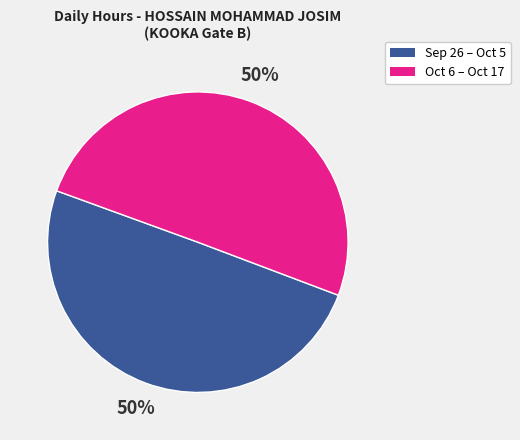

To the nearest percent, what is the average slice percentage?

50%